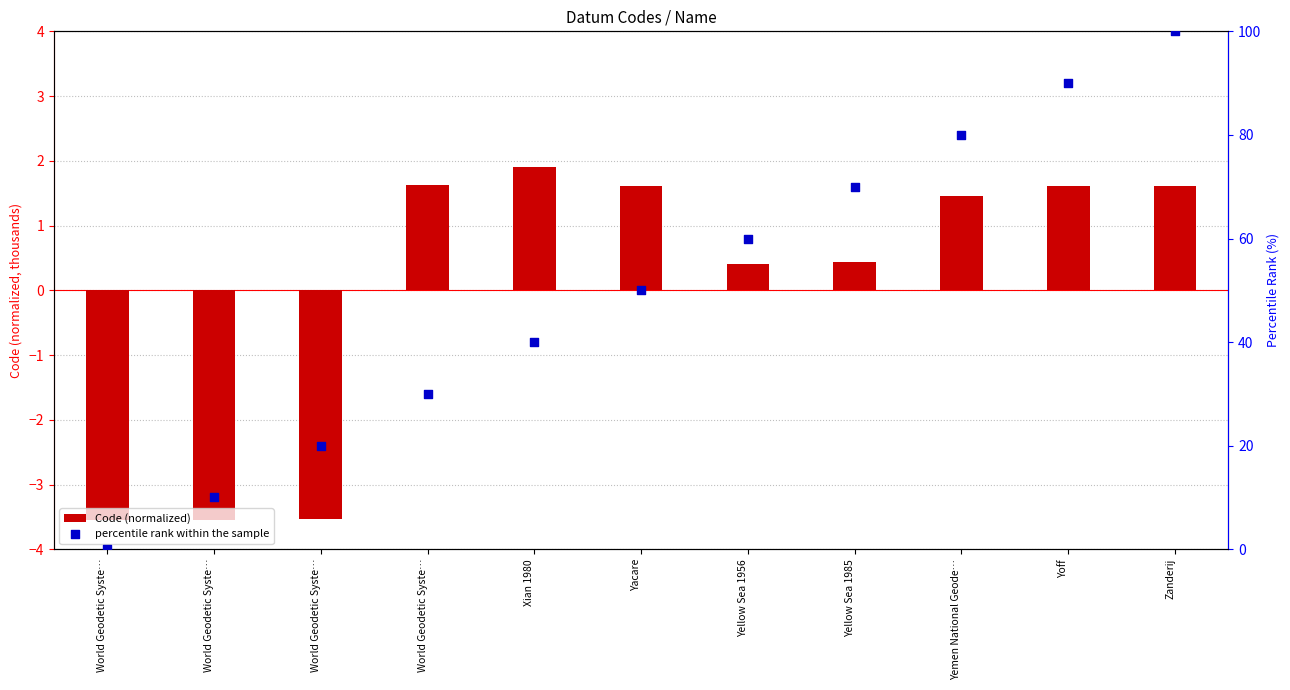

Which series has the widest spread of Y values?

percentile rank within the sample